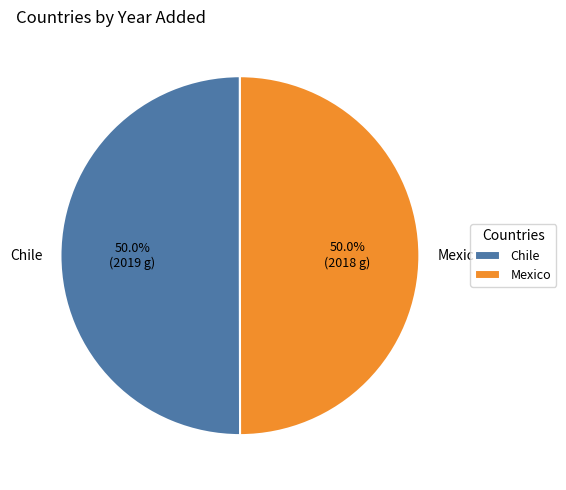

Count the number of slices in the pie.

2